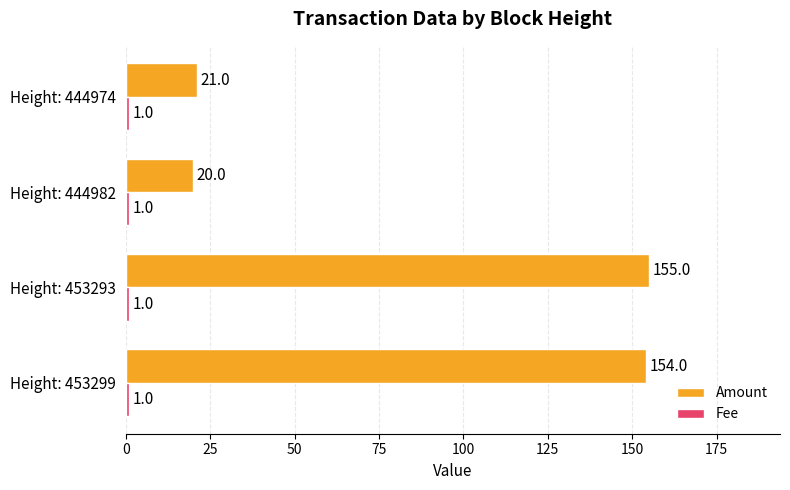

Which series has the largest range (max minus min)?

Amount